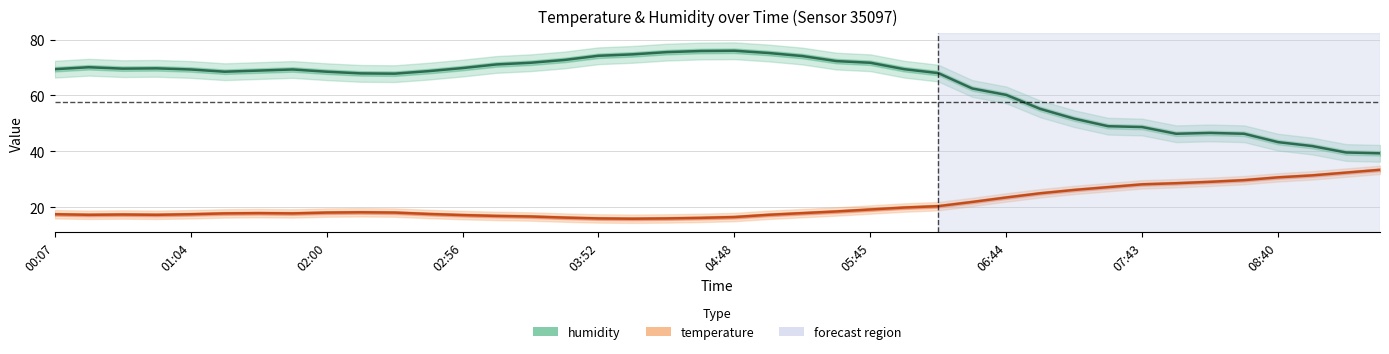

In humidity, how many points are lower than both neighbors (excluding endpoints)?

4